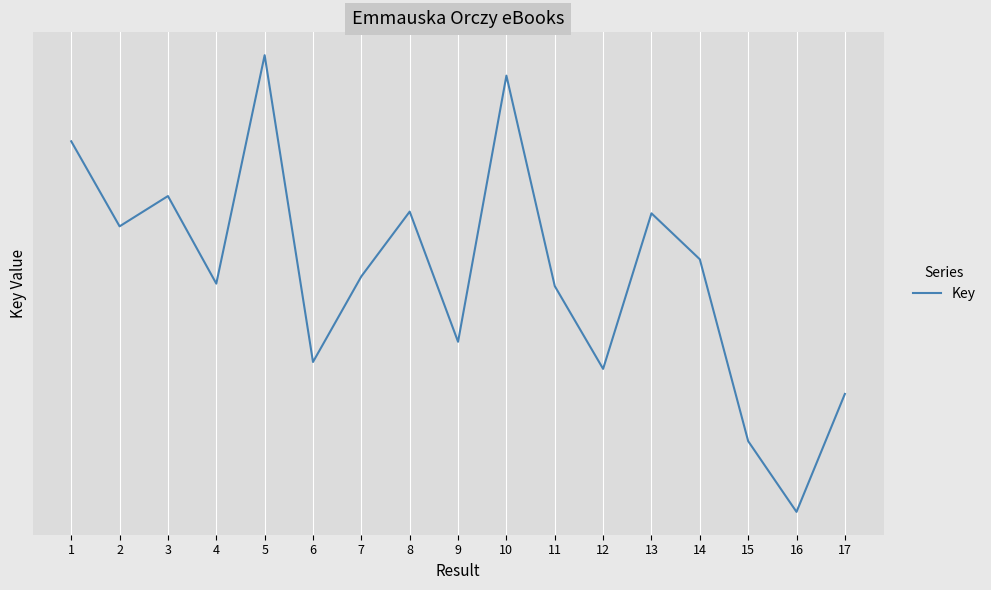

Which label corresponds to the smallest value in the chart?

16